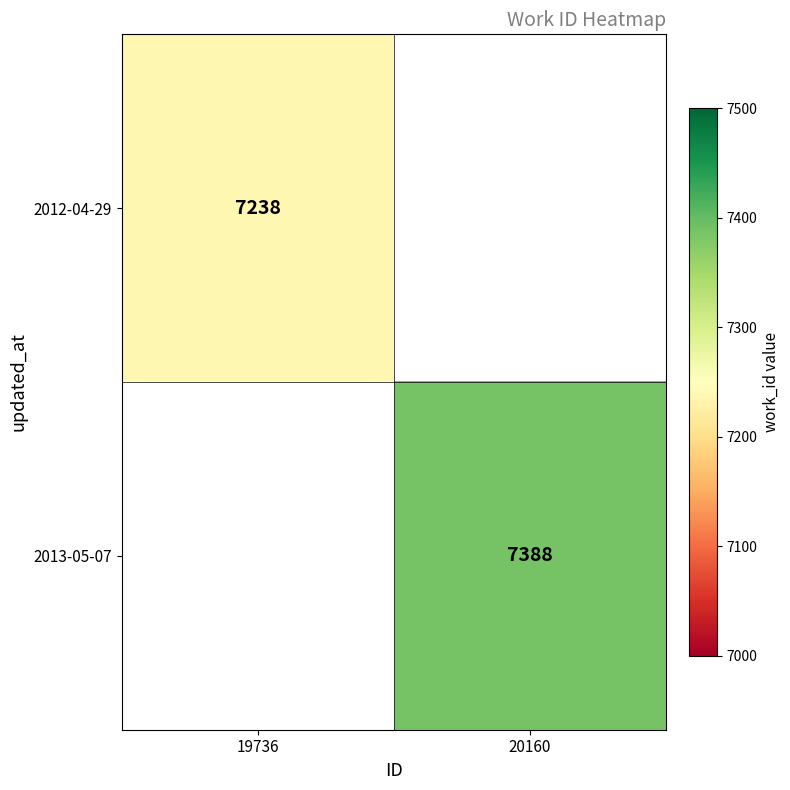

The value of 2012-04-29 at 19736 is 4374.0. True or false?

False